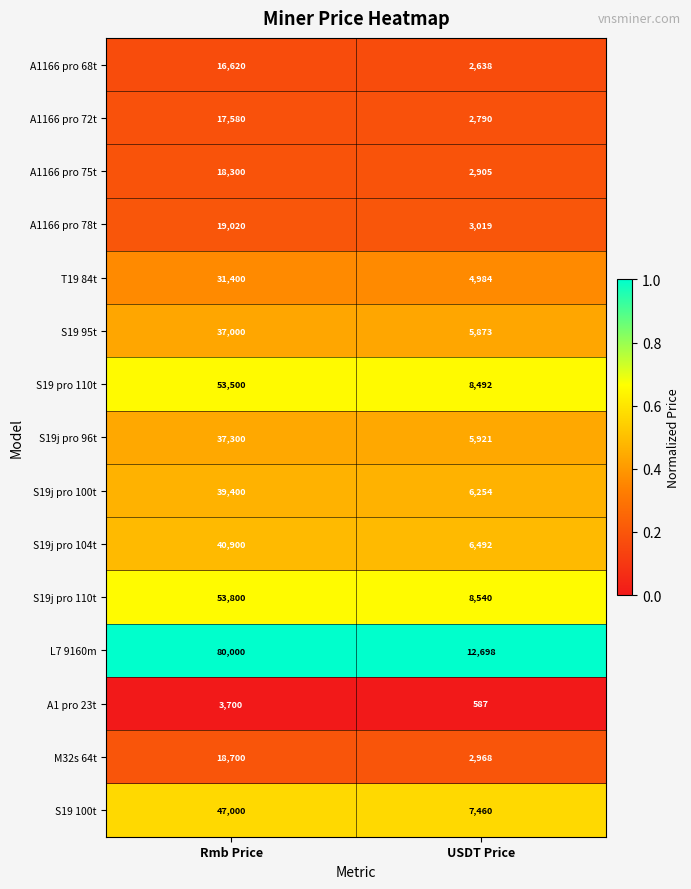

Reading right to left, list all the values displayed in this chart.

A1166 pro 68t: 2638	16620
A1166 pro 72t: 2790	17580
A1166 pro 75t: 2905	18300
A1166 pro 78t: 3019	19020
T19 84t: 4984	31400
S19 95t: 5873	37000
S19 pro 110t: 8492	53500
S19j pro 96t: 5921	37300
S19j pro 100t: 6254	39400
S19j pro 104t: 6492	40900
S19j pro 110t: 8540	53800
L7 9160m: 12698	80000
A1 pro 23t: 587	3700
M32s 64t: 2968	18700
S19 100t: 7460	47000